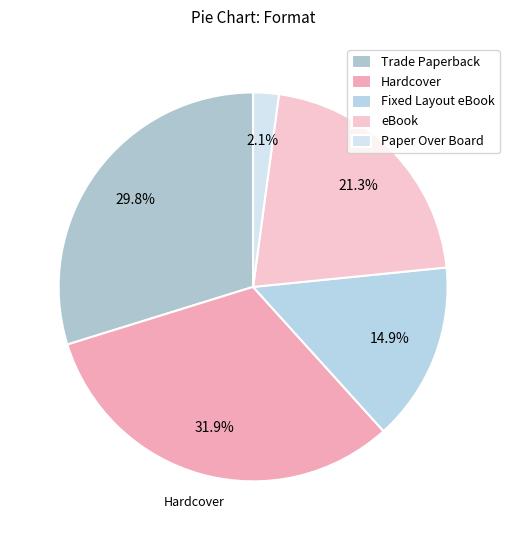

Is there a majority slice in this chart?

No